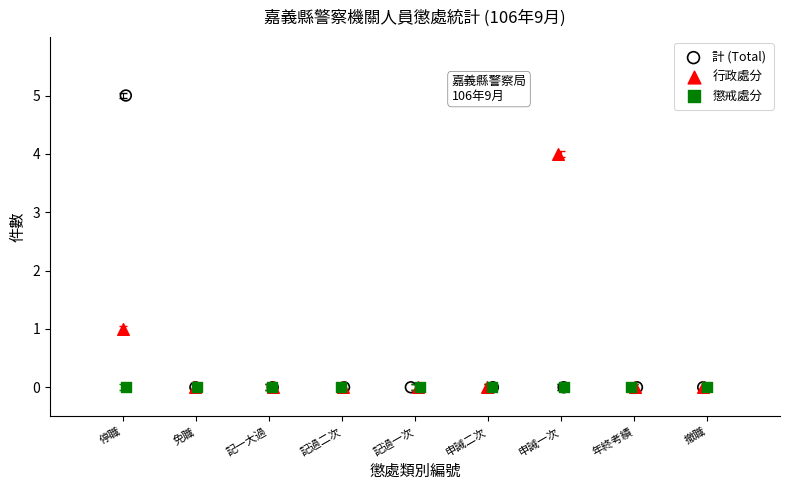

Which series reaches the maximum Y coordinate?

計 (Total)